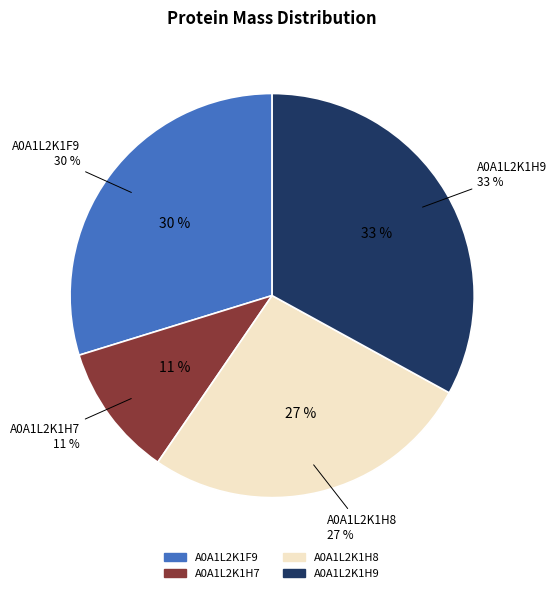

What portion of the pie excludes A0A1L2K1H7?

89.3%